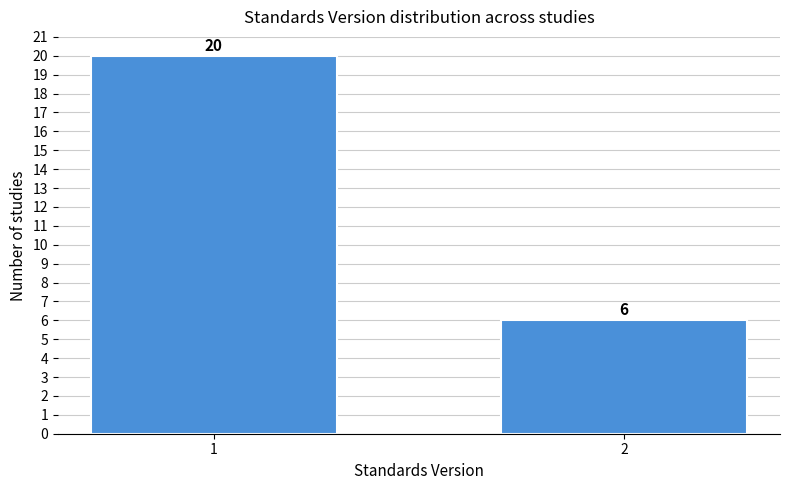

Reading left to right, list all the values displayed in this chart.

1=20	2=6